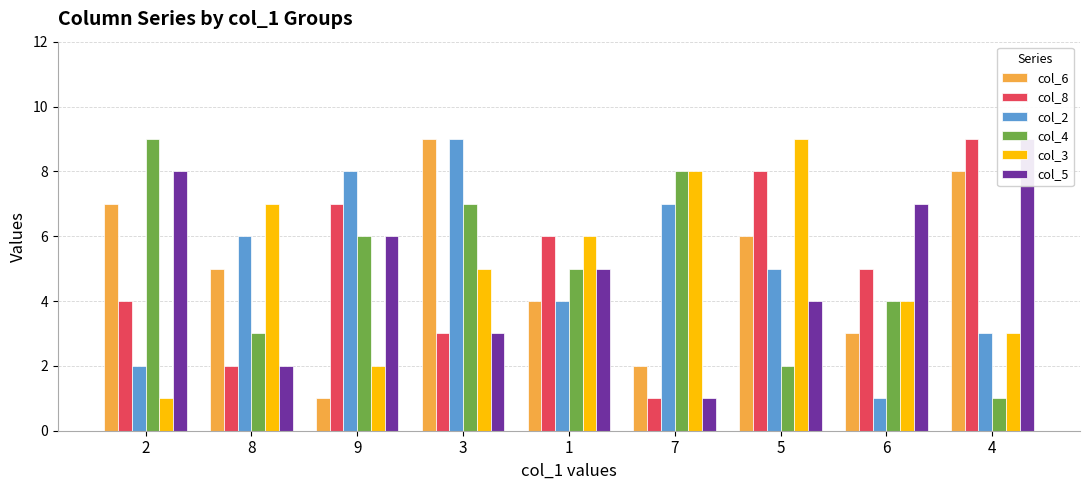

What is the minimum value shown in the chart?

1